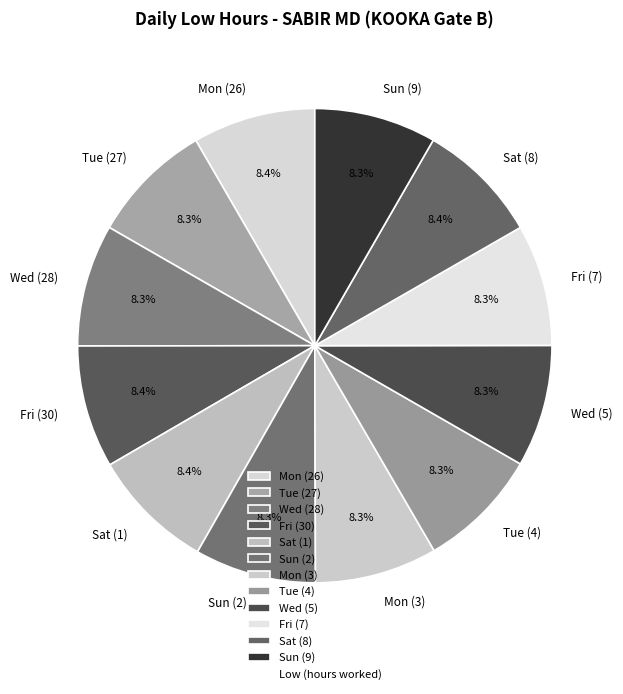

Count the number of slices in the pie.

12